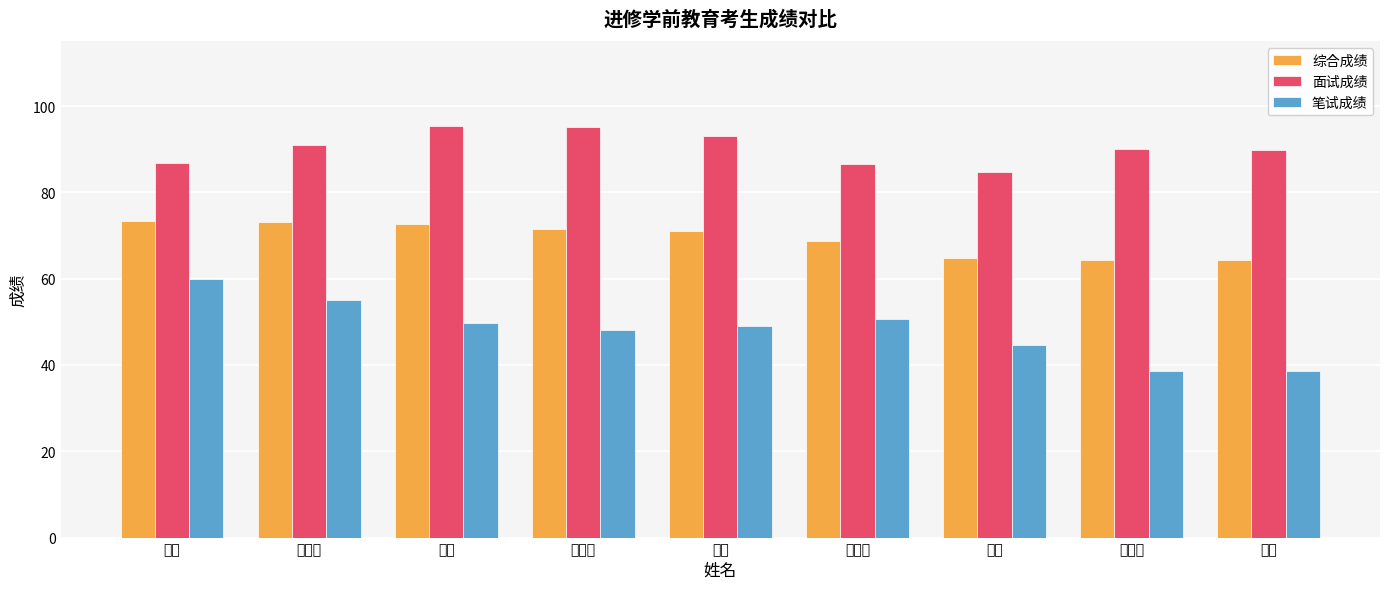

What is the value of the 面试成绩 bar at the 8th from the left?

90.0